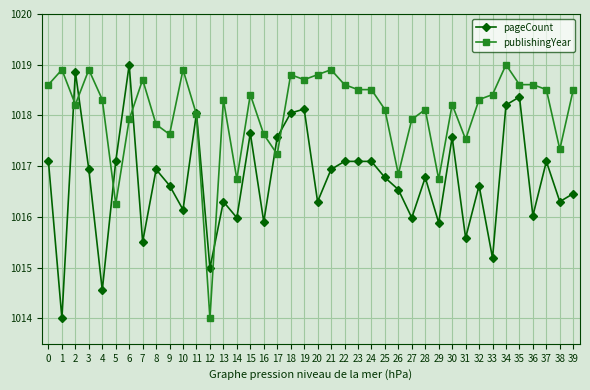

True or false: publishingYear and pageCount cross at least once.

True